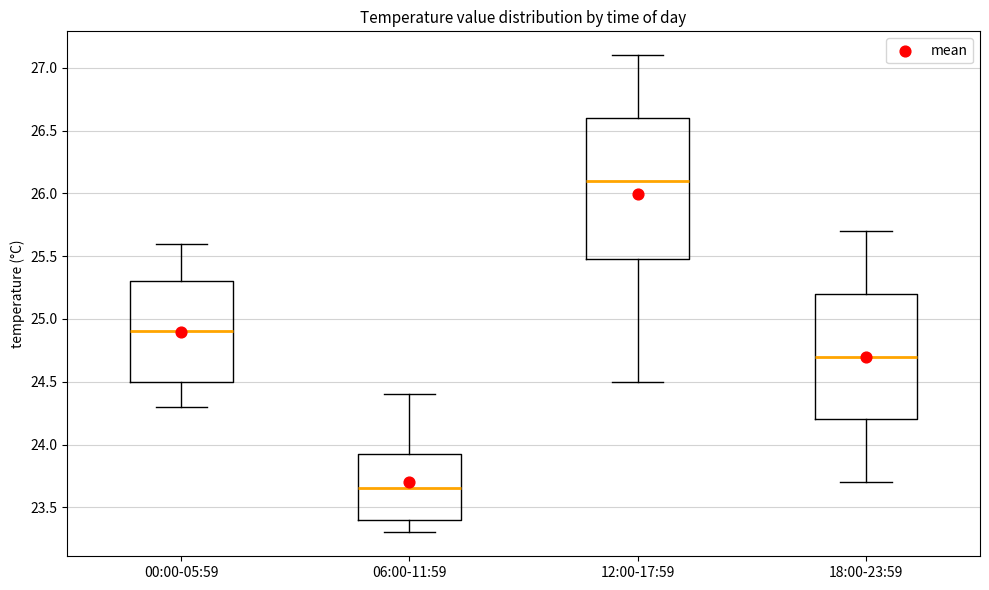

Reading left to right, read every box against the y-axis: the position of its median line, the range the box covers, and the ends of its whiskers. The values are not printed on the chart, so give them approximately, as read against the axis.

00:00-05:59: median 24.90, box 24.50 to 25.30, whiskers 24.30 to 25.60
06:00-11:59: median 23.65, box 23.40 to 23.95, whiskers 23.30 to 24.40
12:00-17:59: median 26.10, box 25.50 to 26.60, whiskers 24.50 to 27.10
18:00-23:59: median 24.70, box 24.20 to 25.20, whiskers 23.70 to 25.70